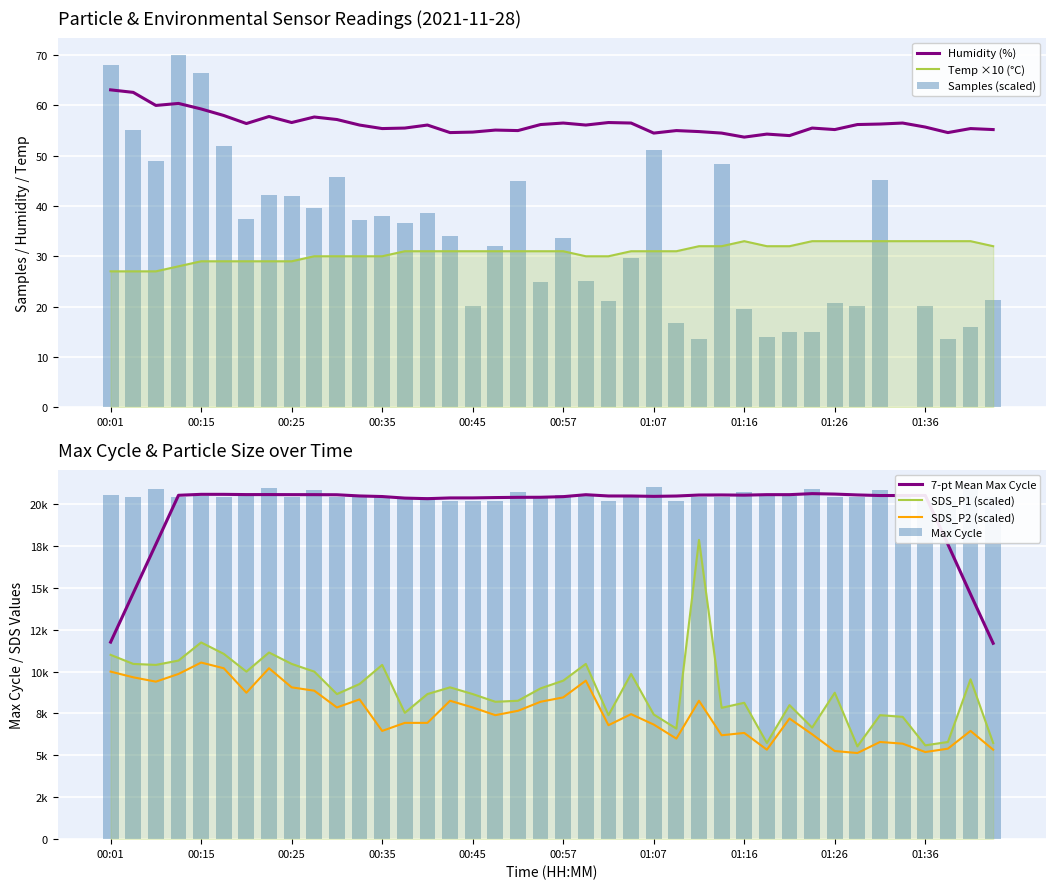

Is it true that Samples equals 36.6 at 00:37?

True